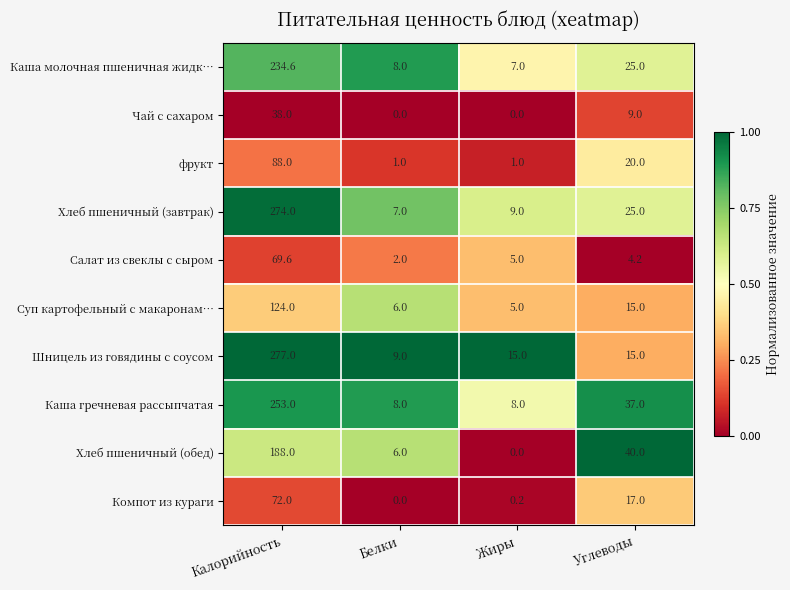

What is the spread (max minus min) of values at Калорийность?

239.0